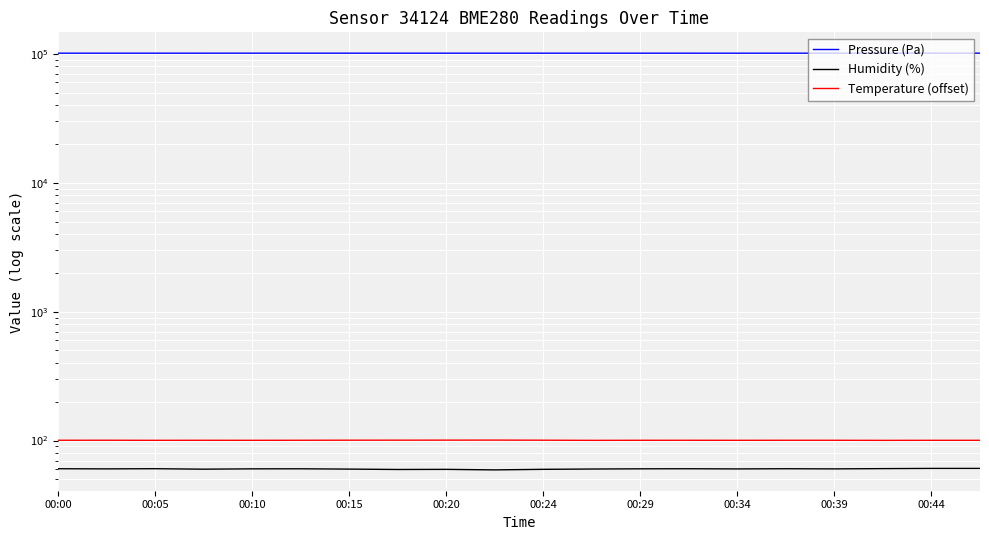

Which series changed the most between 00:15 and 00:34?

Pressure (Pa)